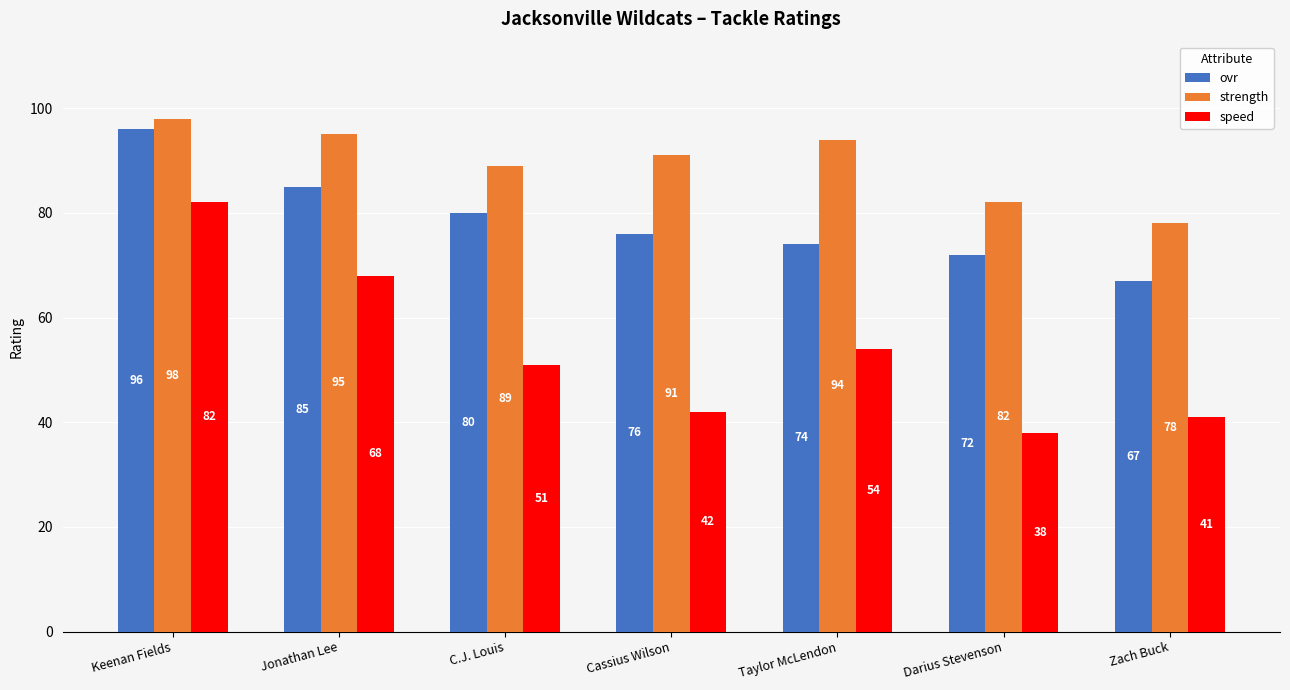

How many series are shown in this chart?

3